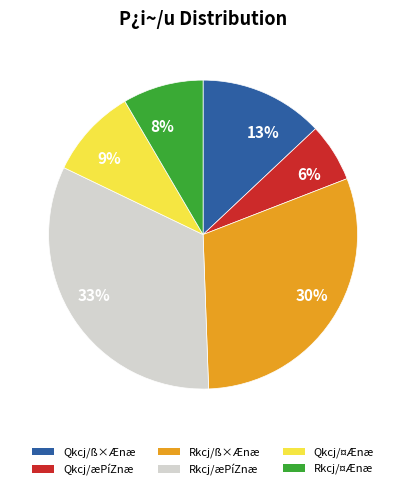

To the nearest percent, what is the average slice percentage?

17%